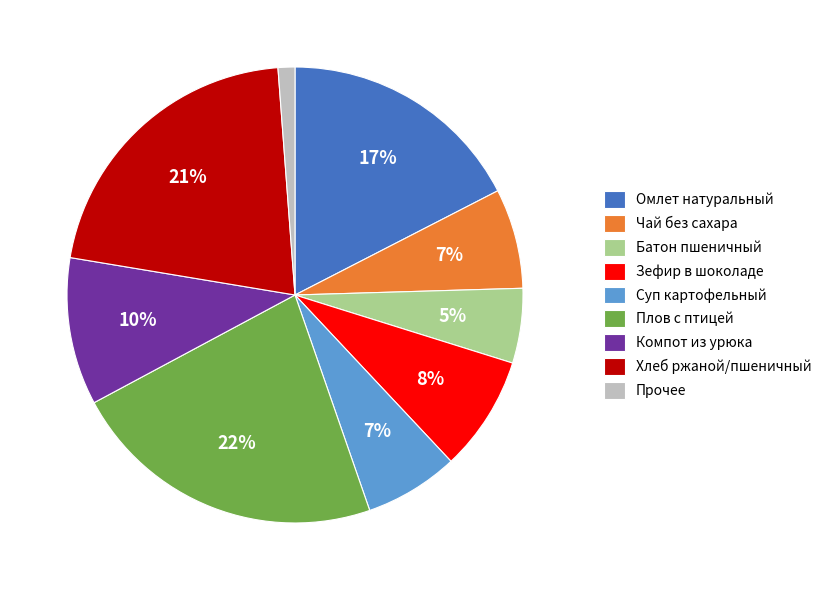

To the nearest percent, what is the combined percentage of Плов с птицей and Хлеб ржаной/пшеничный?

44%